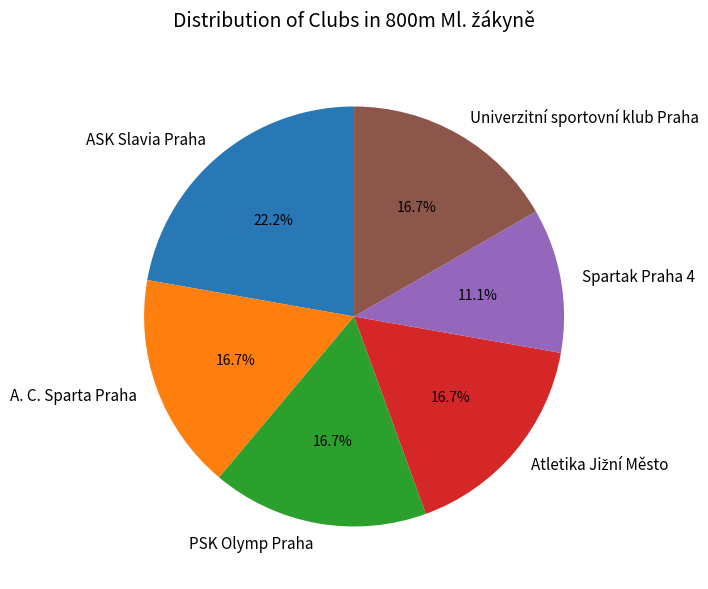

To the nearest percent, what portion does ASK Slavia Praha represent?

22%